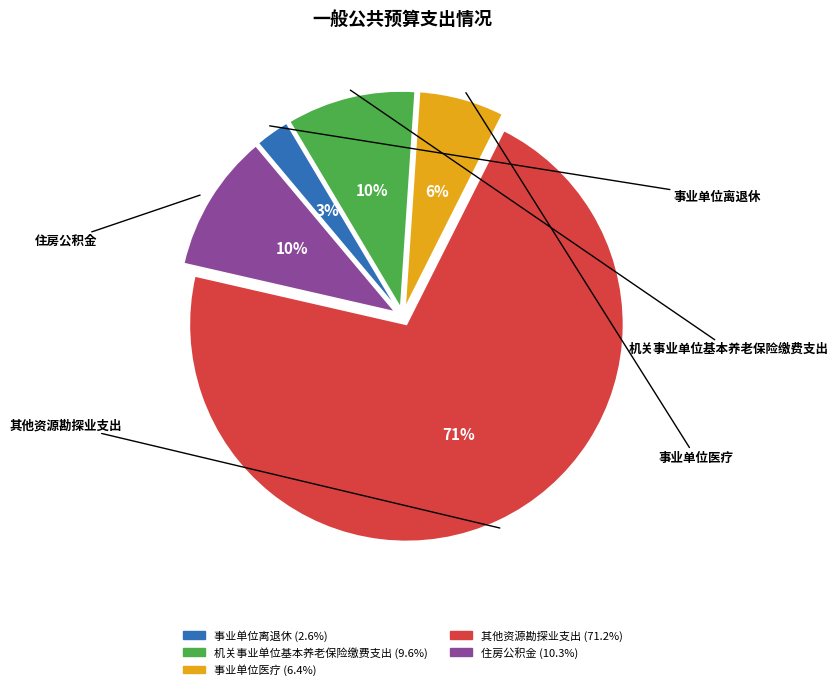

To the nearest percent, what percentage of the pie is 住房公积金?

10%